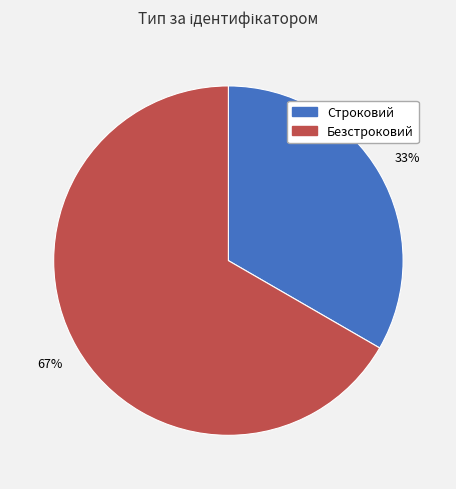

Rank the categories by value from highest to lowest.

Безстроковий, Строковий